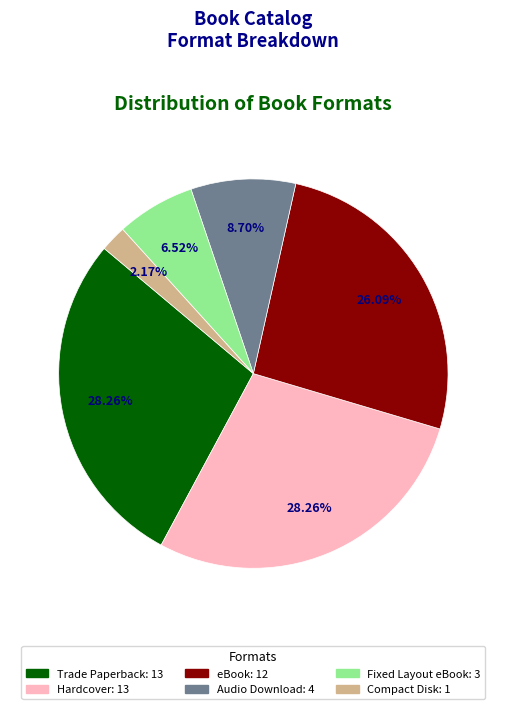

To the nearest percent, what portion does Fixed Layout eBook represent?

7%